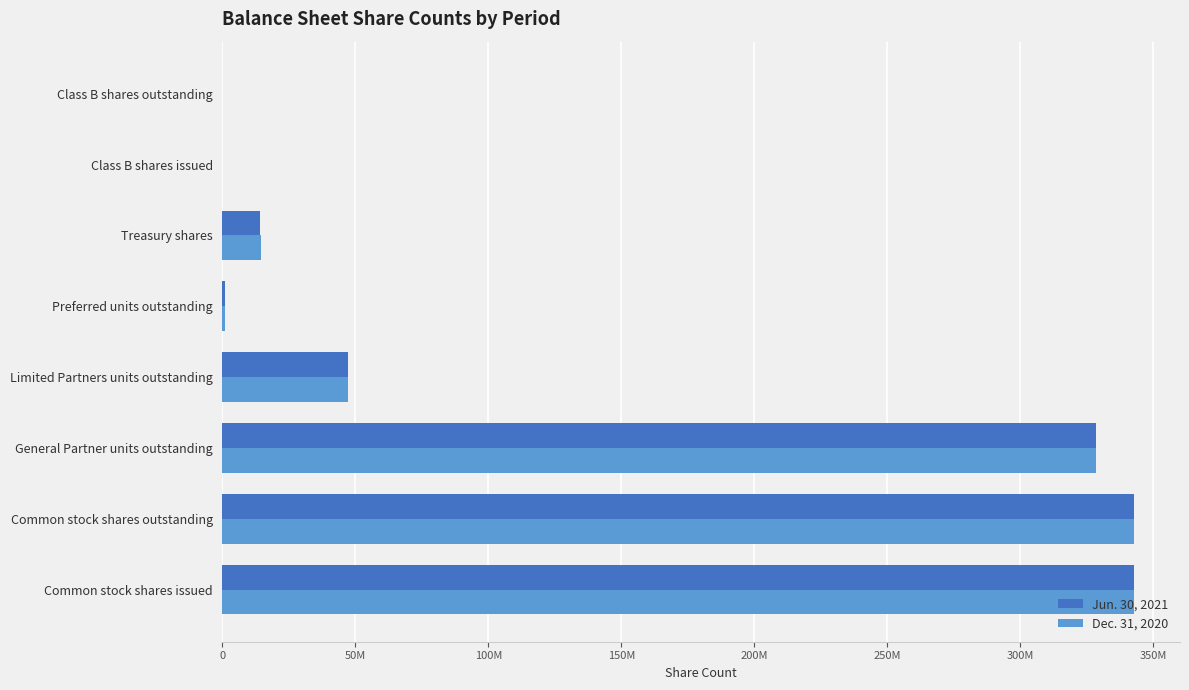

List the series in order of their peak value, lowest first.

Dec. 31, 2020, Jun. 30, 2021